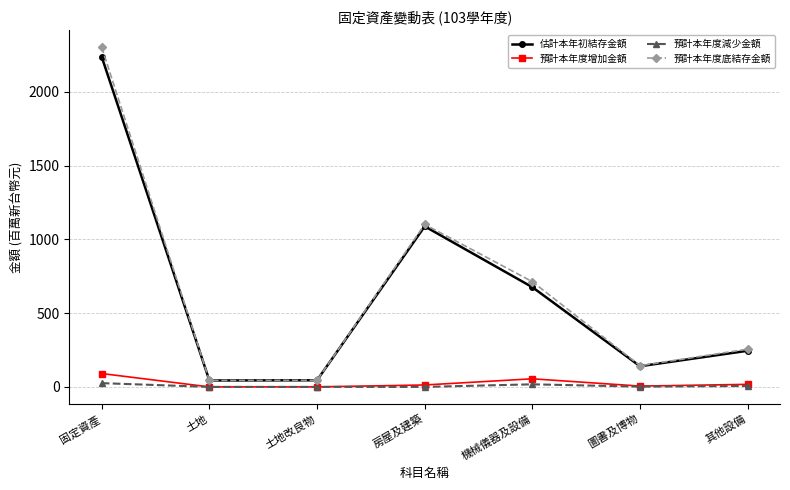

At how many categories does at least one series exceed 64?

5